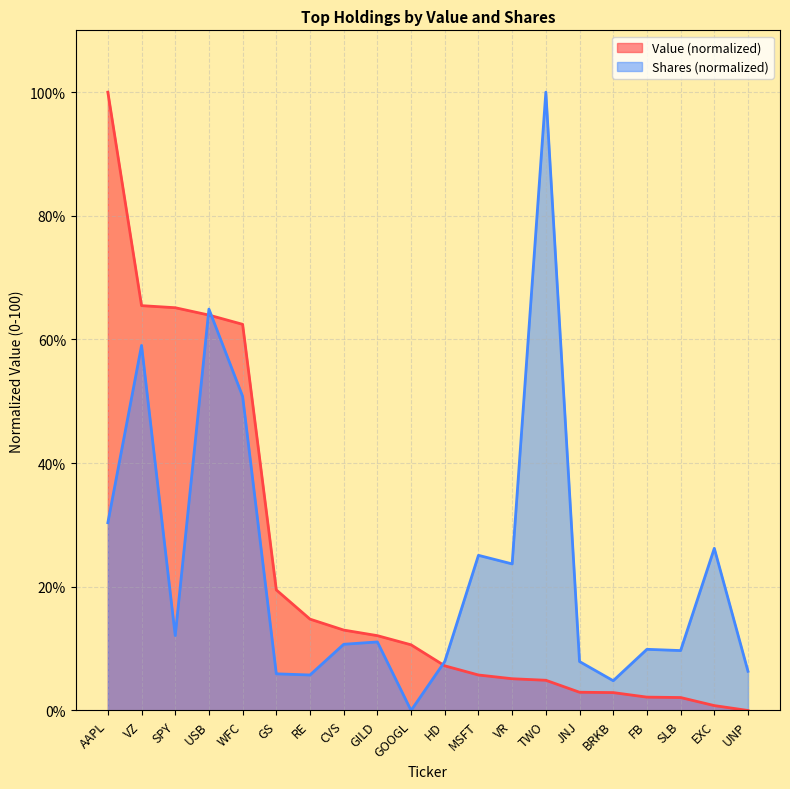

How many lines are shown in the chart?

2